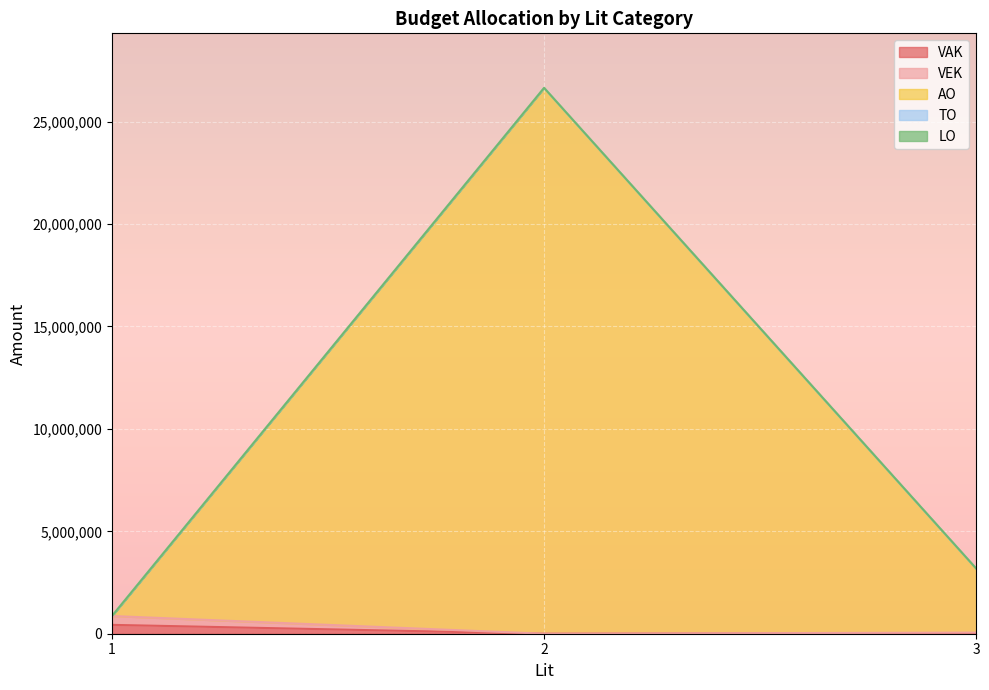

Count the number of categories in the chart.

11